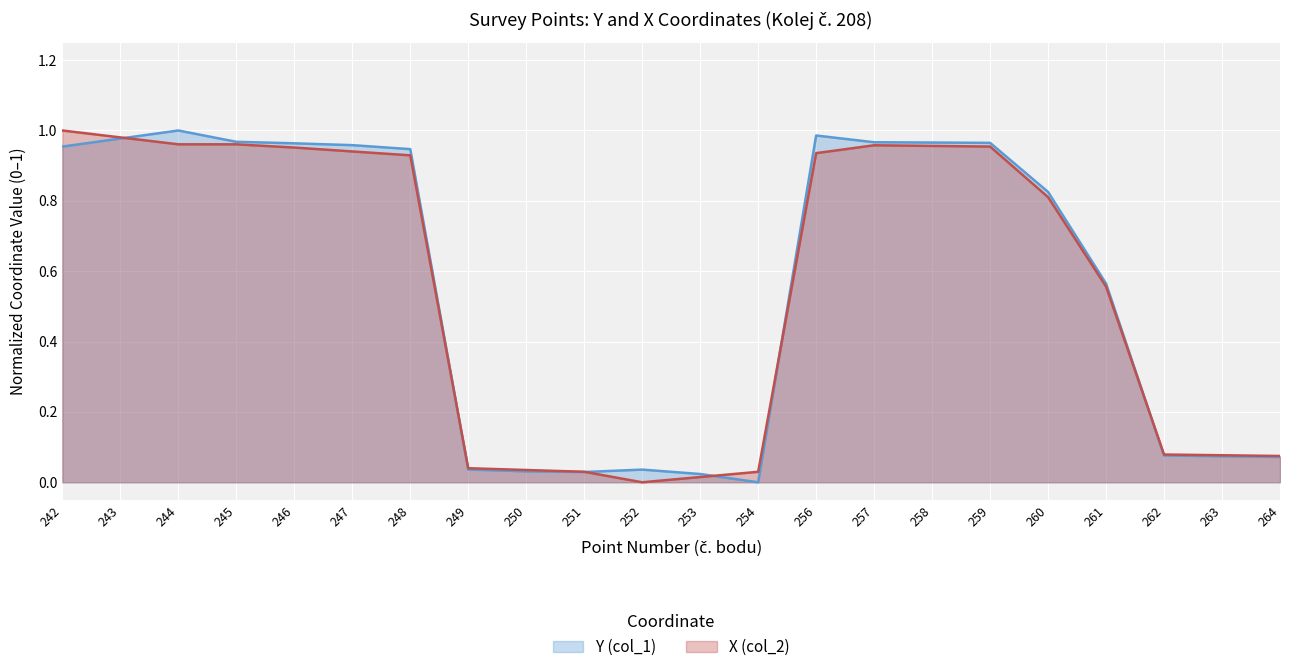

How many lines are shown in the chart?

2